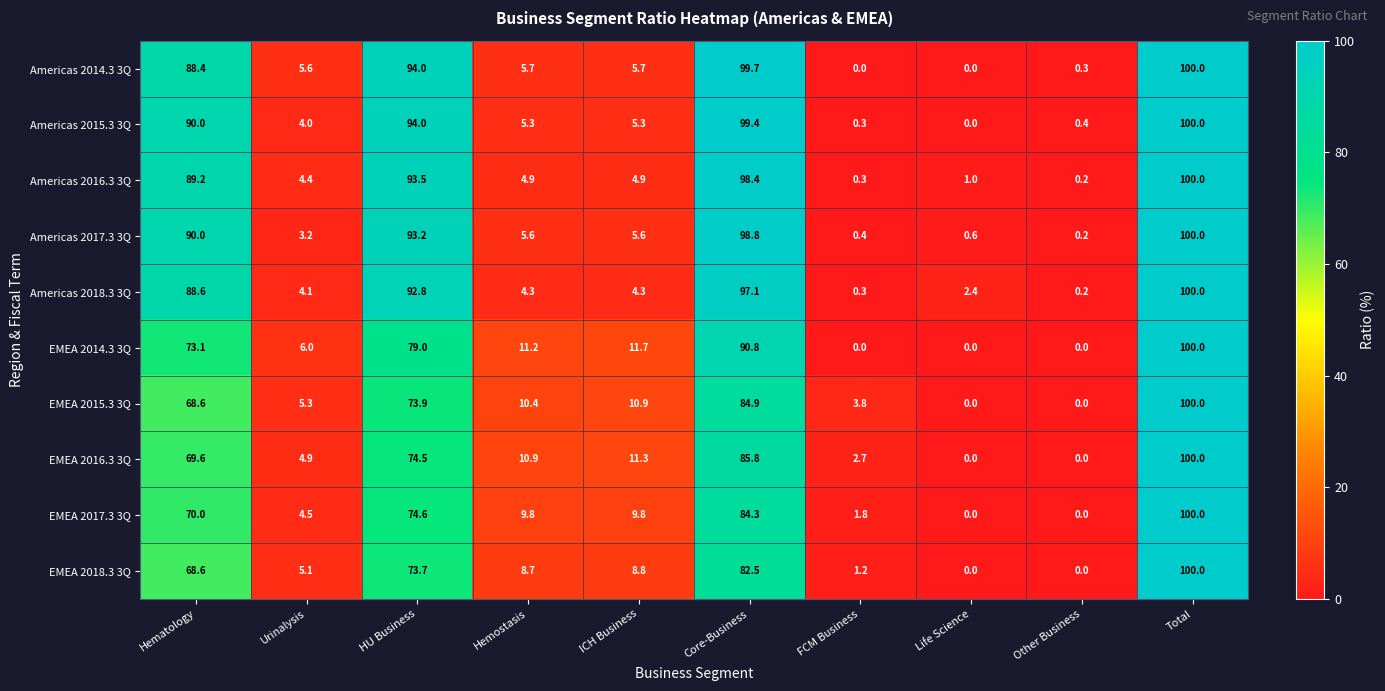

Count the number of data series in this chart.

10